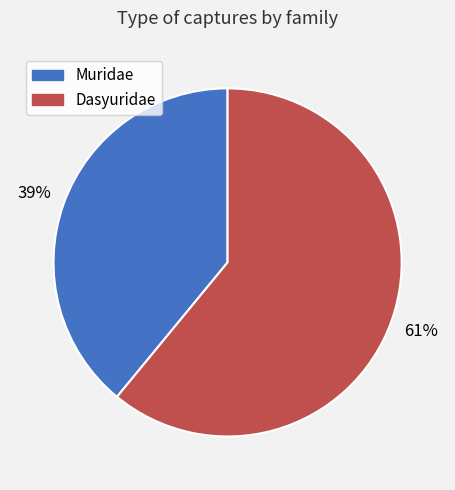

How many slices are in this pie chart?

2